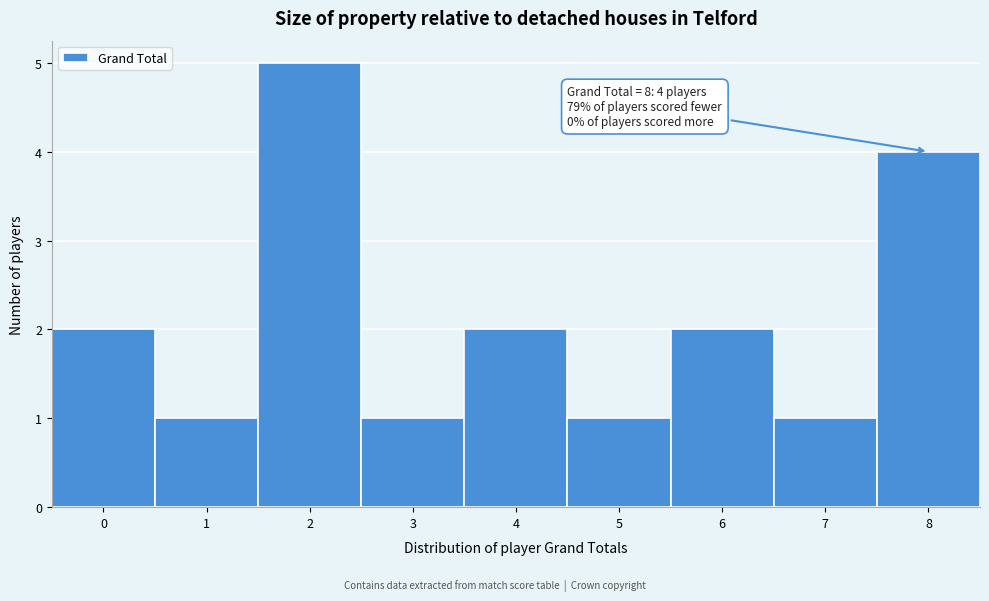

Over which range of the x-axis is the bar tallest?

1.5 to 2.5